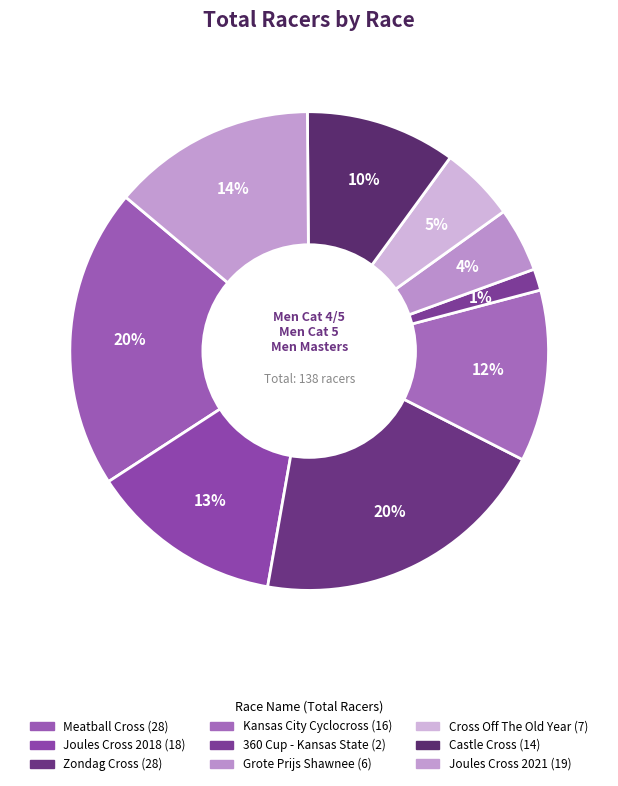

How many segments does this pie chart have?

9